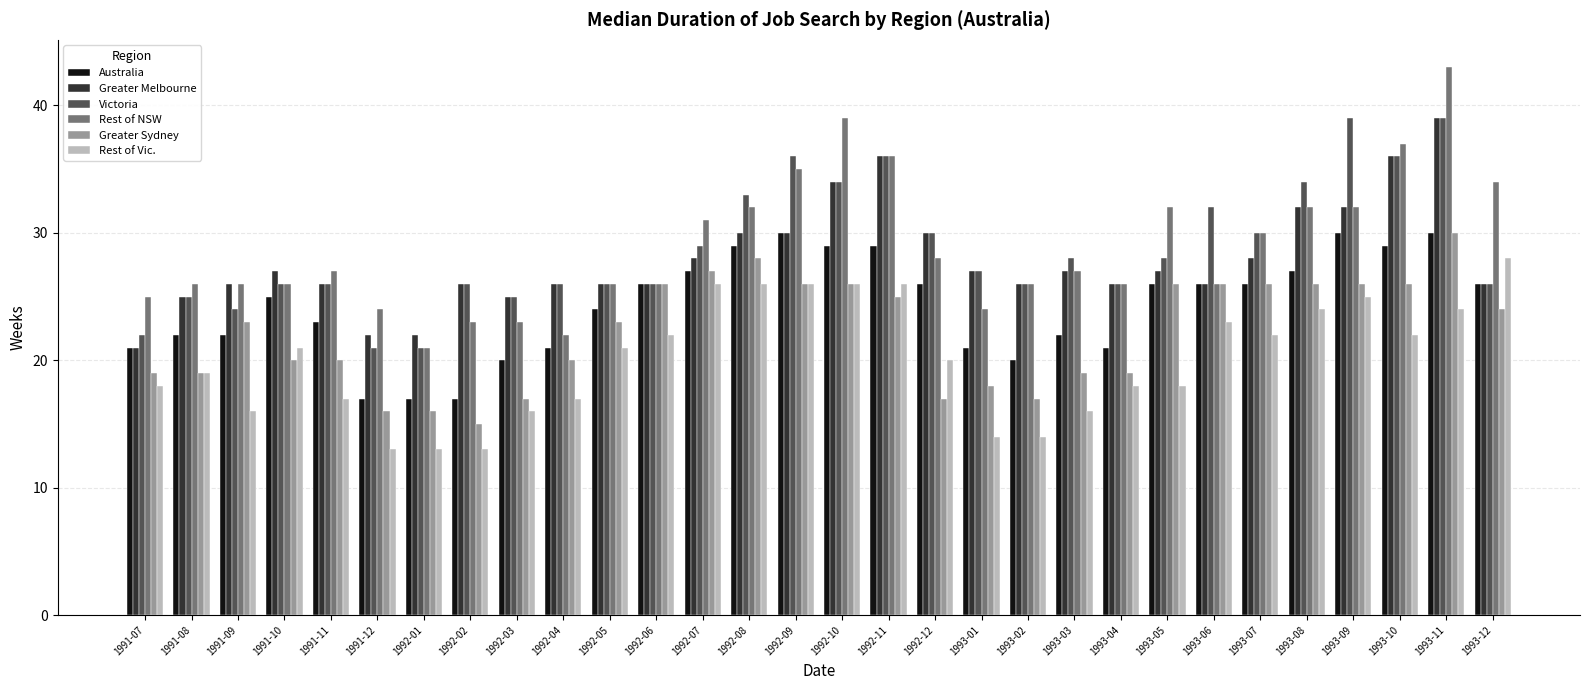

At which label does Rest of Vic. reach its peak?

1993-12